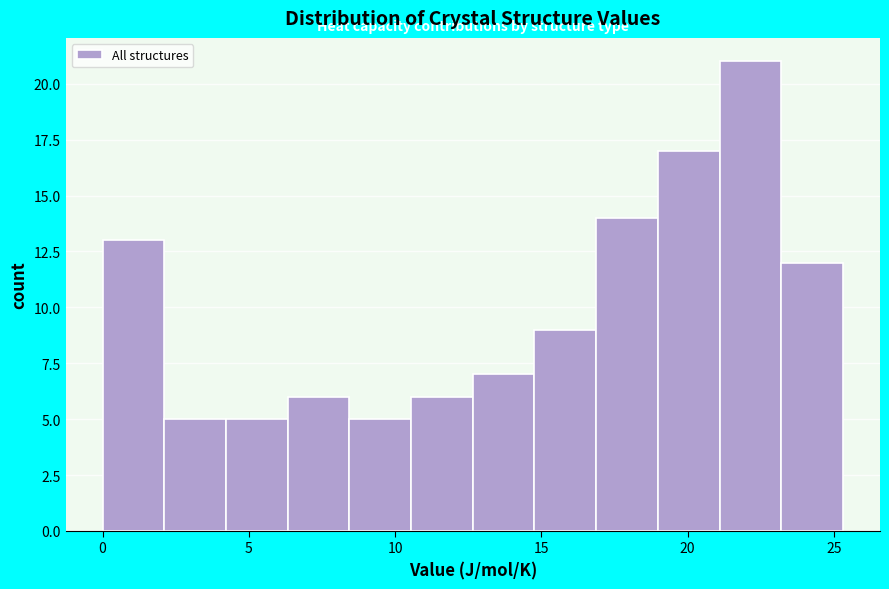

Reading left to right, transcribe this chart: for each bar, give the range it covers on the x-axis and its height. Neither the bar edges nor the heights are printed on the chart, so give them approximately, as read against the axes.

0.0 to 2.0: 13
2.0 to 4.0: 5
4.0 to 6.5: 5
6.5 to 8.5: 6
8.5 to 10.5: 5
10.5 to 12.5: 6
12.5 to 15.0: 7
15.0 to 17.0: 9
17.0 to 19.0: 14
19.0 to 21.0: 17
21.0 to 23.0: 21
23.0 to 25.5: 12